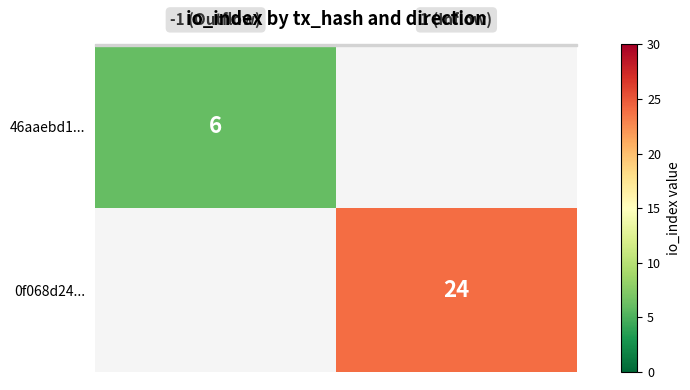

How many series are shown in this chart?

2